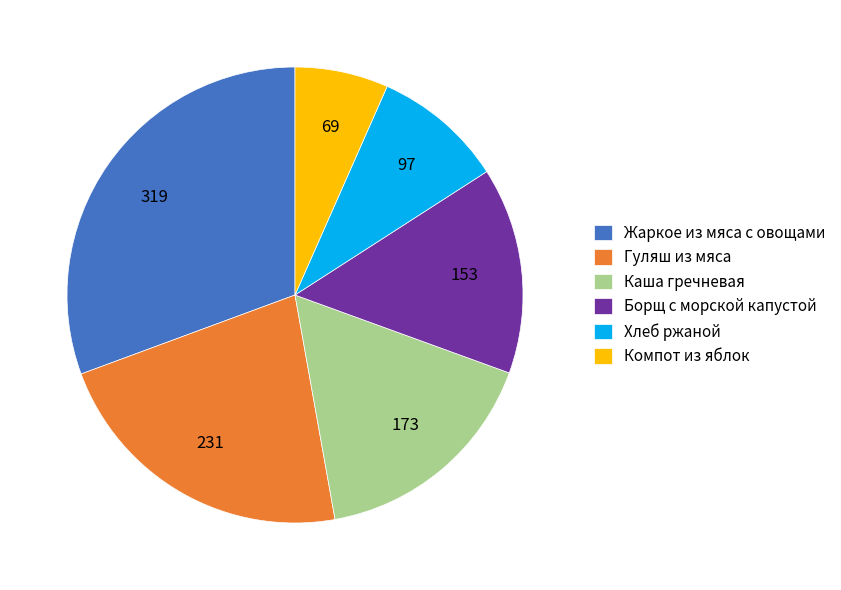

Rank the categories by value from highest to lowest.

Жаркое из мяса с овощами, Гуляш из мяса, Каша гречневая, Борщ с морской капустой, Хлеб ржаной, Компот из яблок